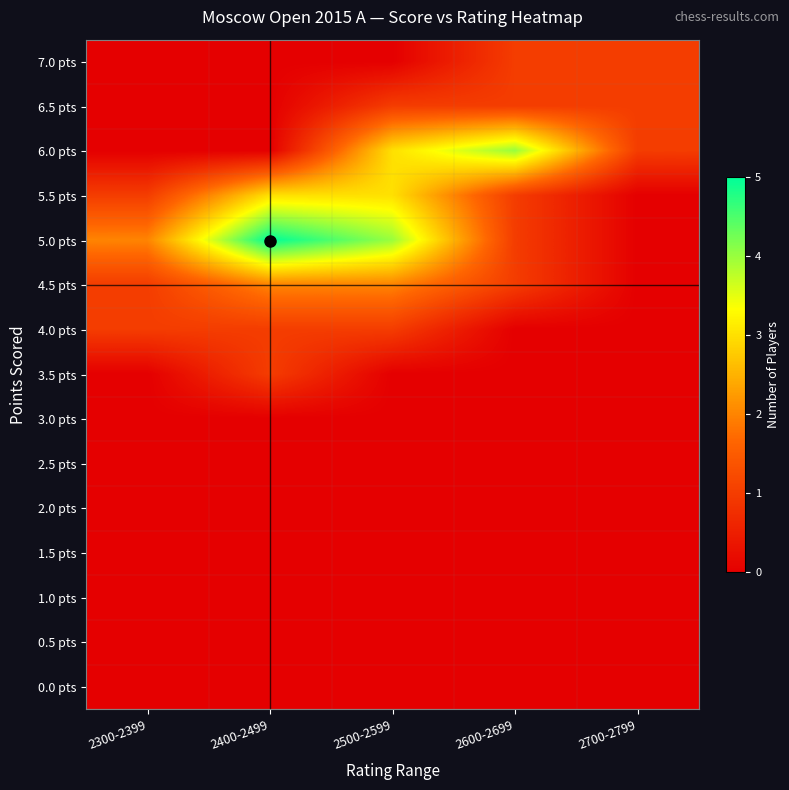

Which series has the largest total across all categories?

5.0 pts